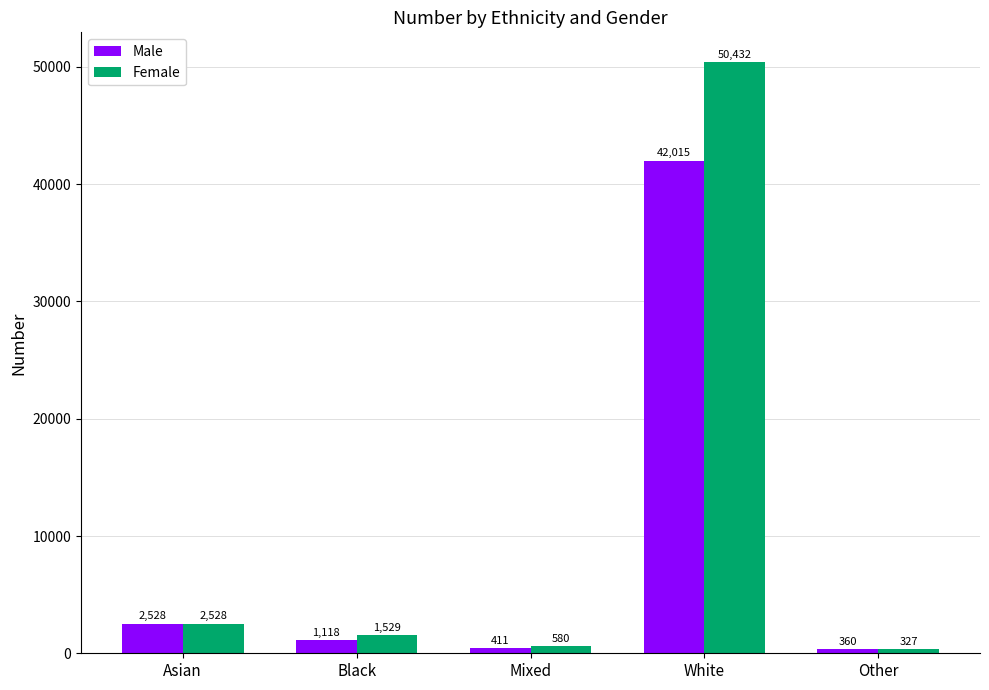

Is the value of Female at Mixed greater than the value of Male at Other?

Yes